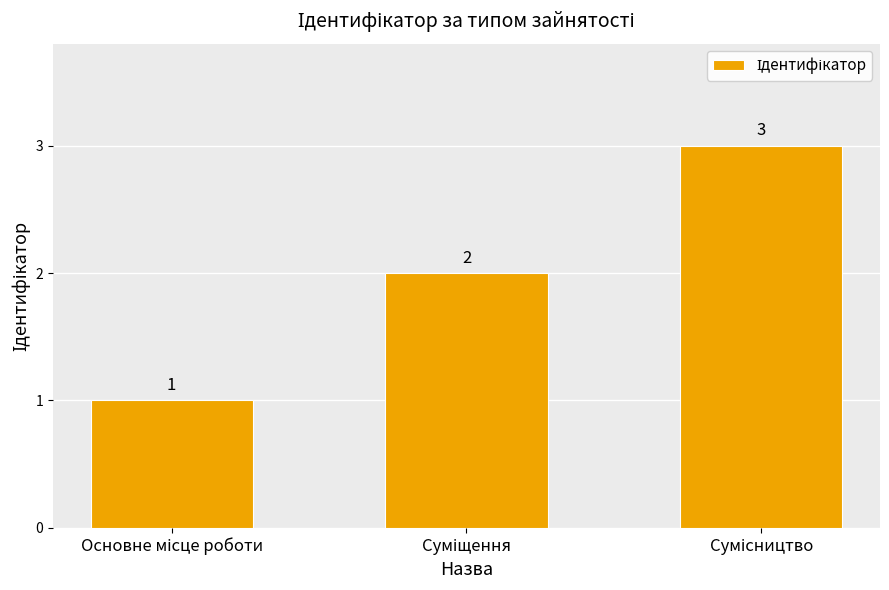

What is the greatest value displayed?

3